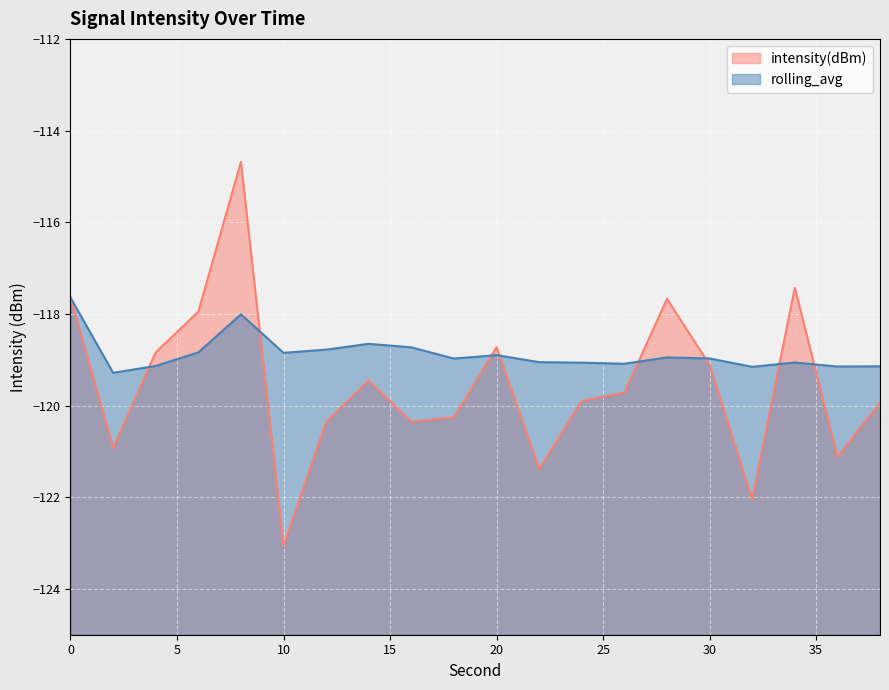

How many intersections are there between rolling_avg and intensity(dBm)?

8